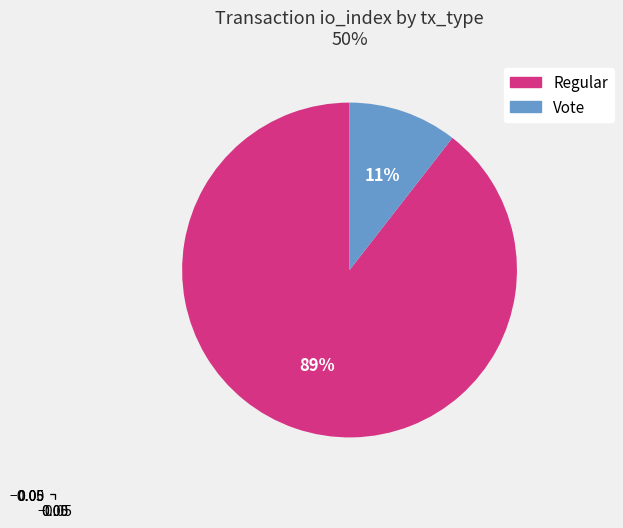

Combined, do Regular and Vote account for over 50%?

Yes